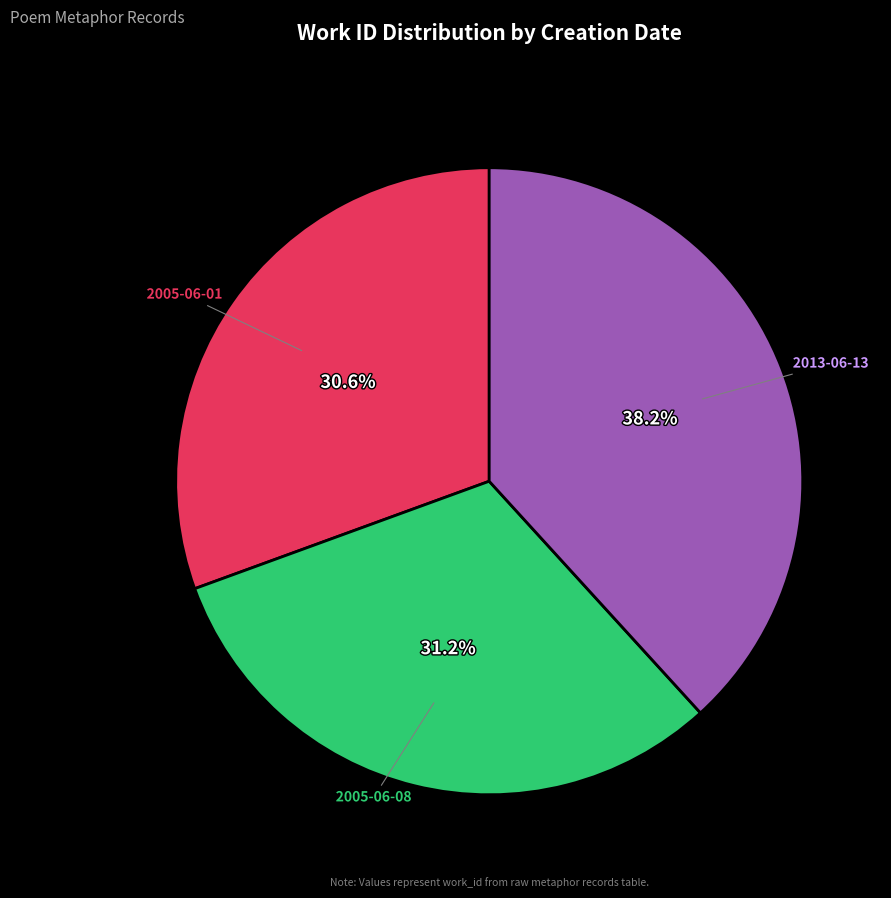

To the nearest percent, what is the average slice percentage?

33%